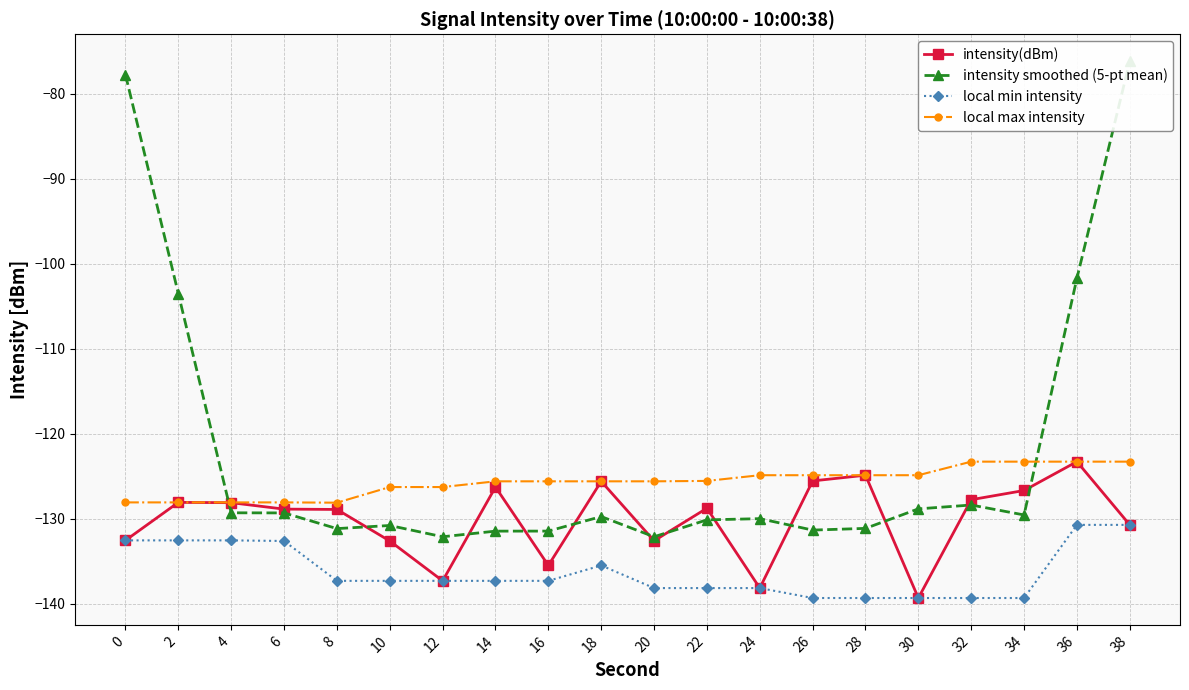

Which series has the largest total across all categories?

intensity smoothed (5-pt mean)